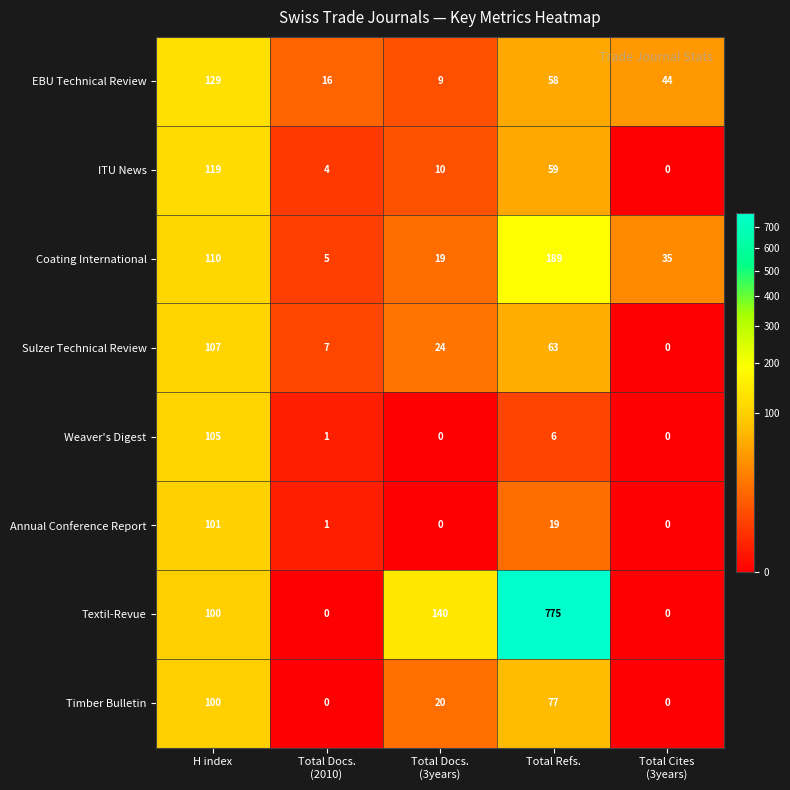

How many data points does each series have?

5